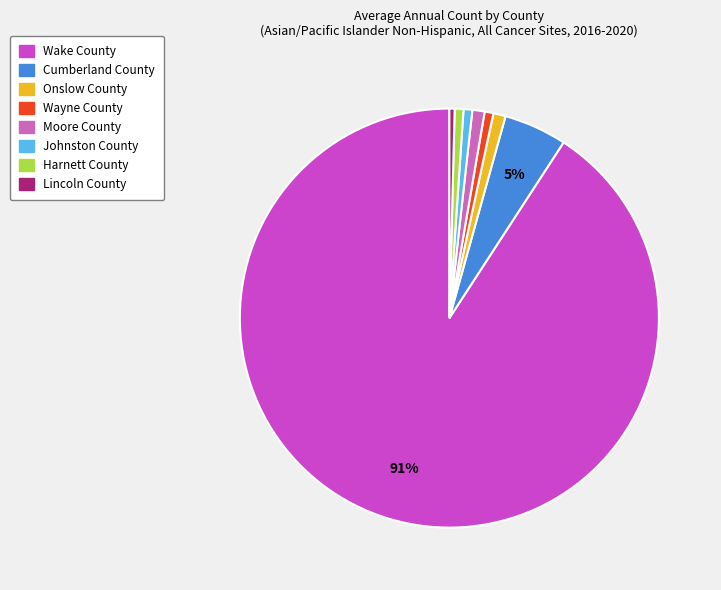

Combined, what portion of the pie is Johnston County and Wayne County?

1.3%